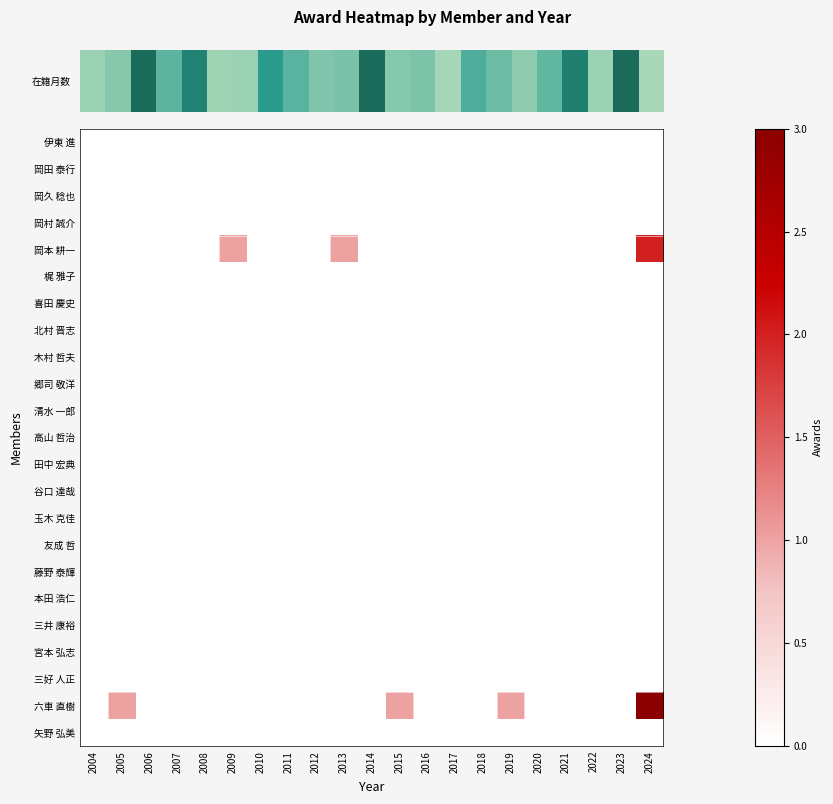

At how many categories does at least one series exceed 0?

6